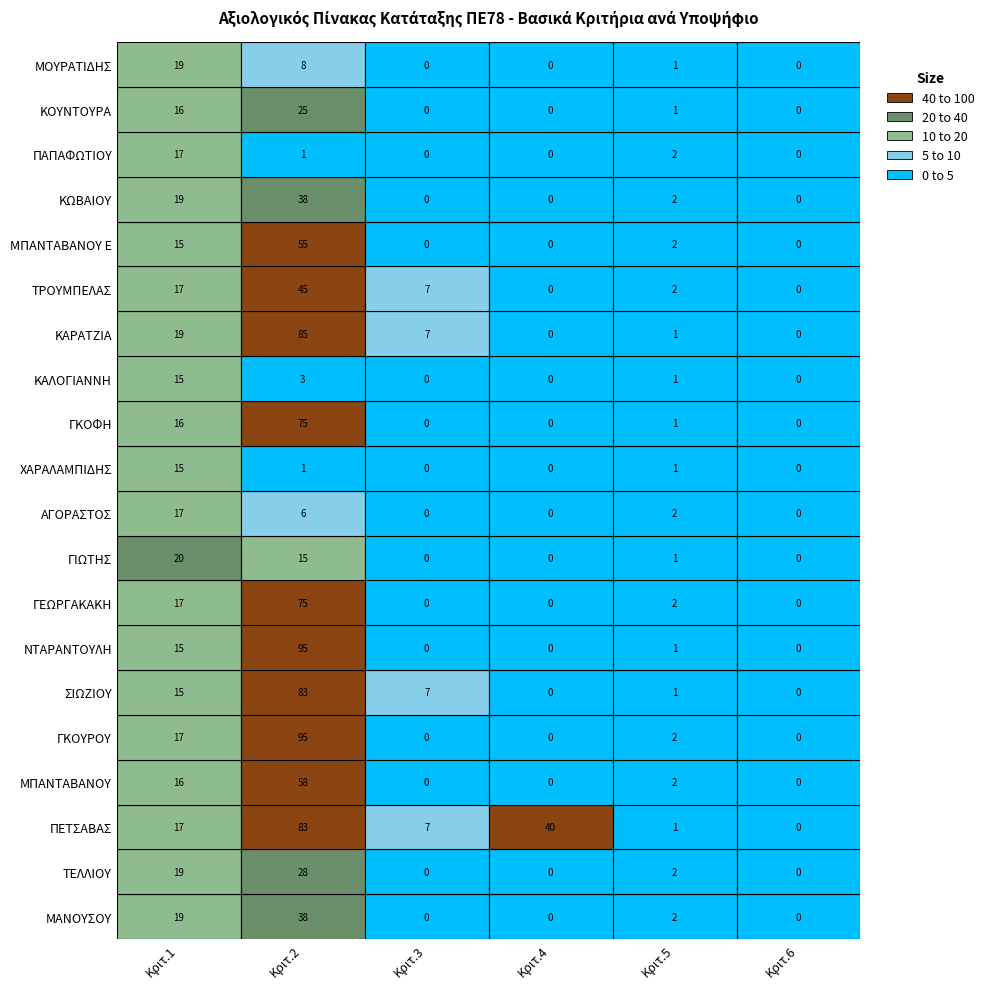

What is the sum of all 4 values?

40